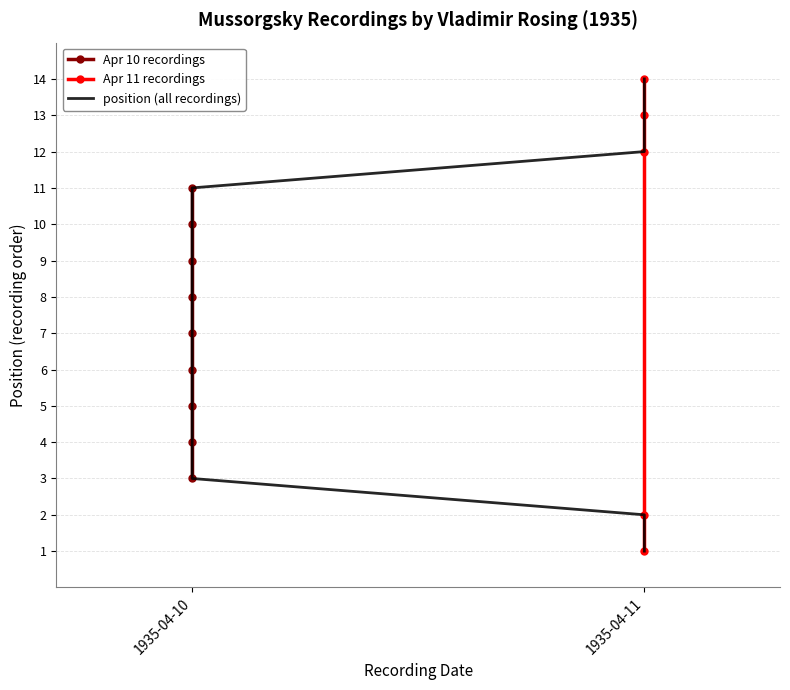

Approximately how many times larger is the value at 1935-04-10 compared to 1935-04-11?

3.5